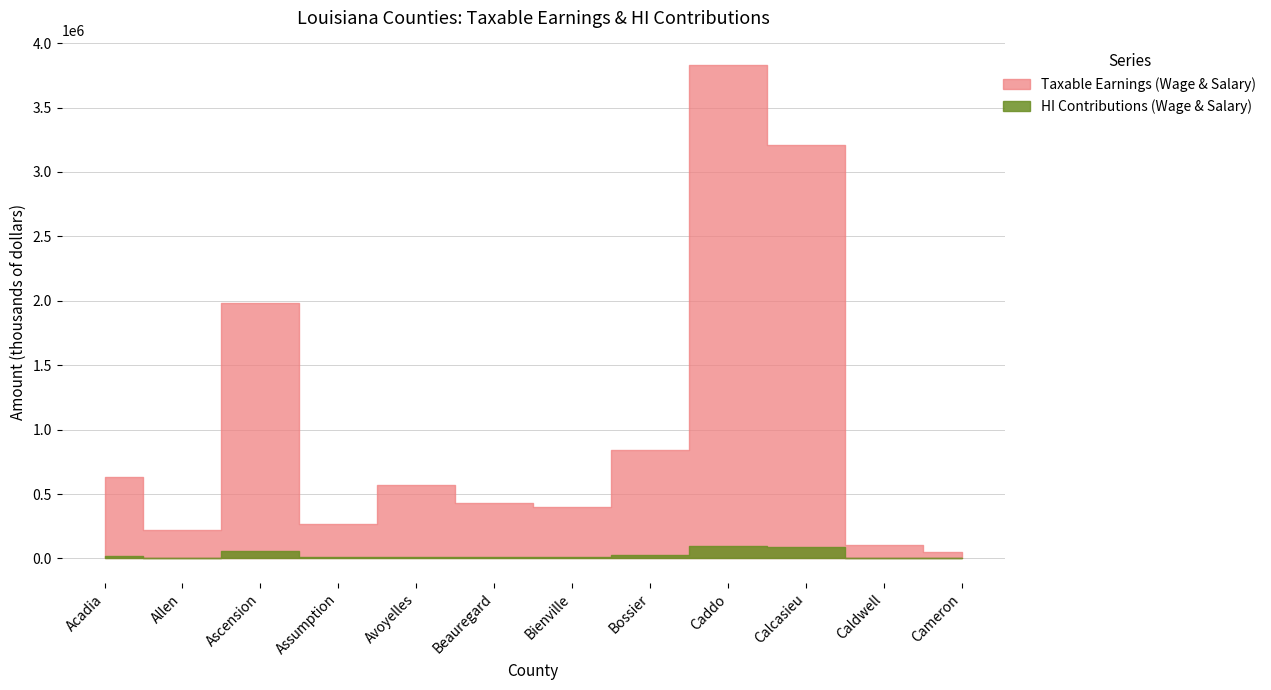

Reading right to left, what are all the values shown in this chart?

Taxable Earnings (Wage & Salary): Cameron=49171	Caldwell=101232	Calcasieu=3205978	Caddo=3828003	Bossier=839442	Bienville=400975	Beauregard=433137	Avoyelles=569119	Assumption=270507	Ascension=1980451	Allen=219382	Acadia=633747
HI Contributions (Wage & Salary): Cameron=1426	Caldwell=2936	Calcasieu=87483	Caddo=100363	Bossier=23243	Bienville=11628	Beauregard=11473	Avoyelles=15148	Assumption=7845	Ascension=55922	Allen=6362	Acadia=17805